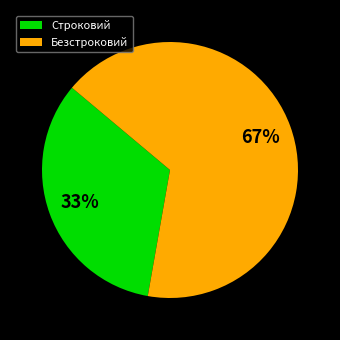

Which has a higher value, Строковий or Безстроковий?

Безстроковий